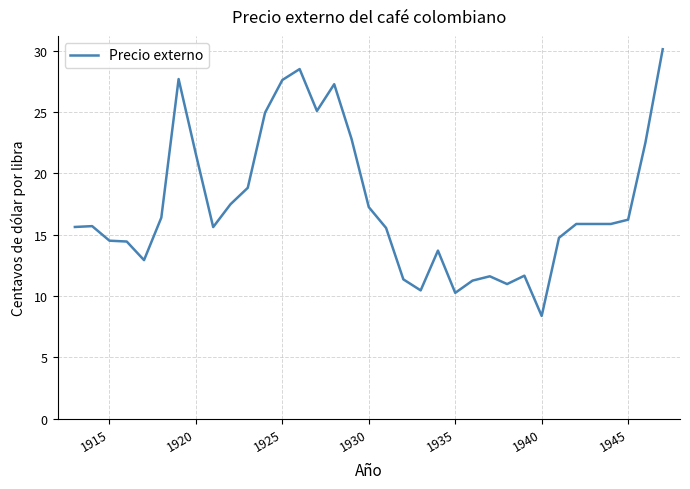

What is the average value?

17.4